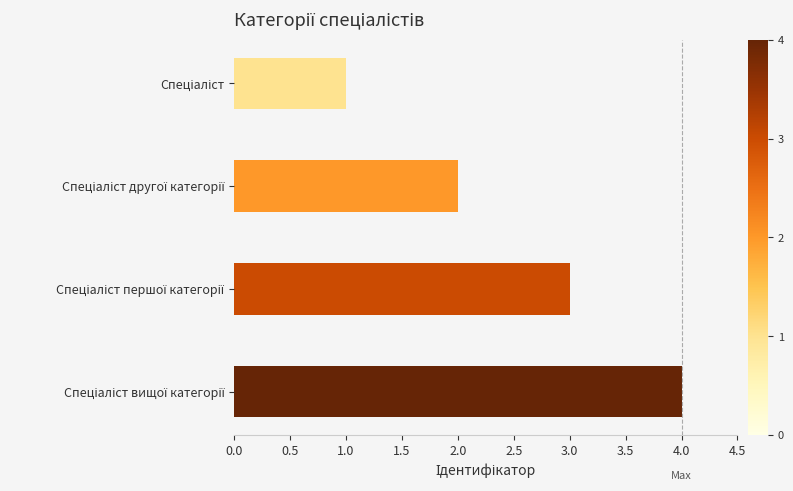

What is the sum of all values?

10